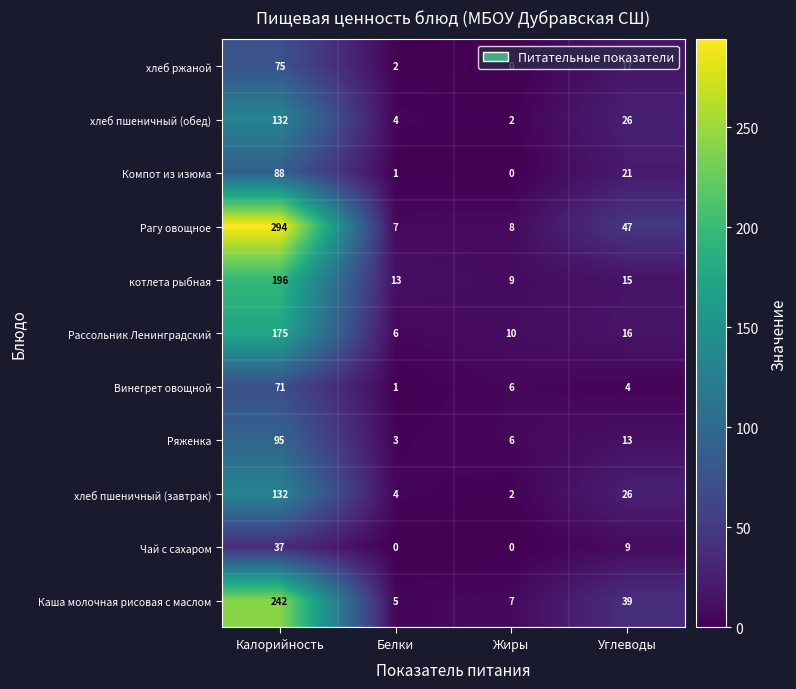

At which category is the sum across all series the highest?

Калорийность